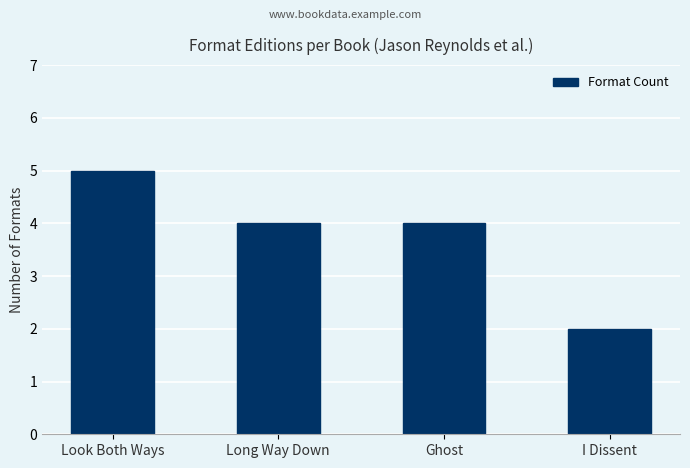

What is the minimum value shown in the chart?

2